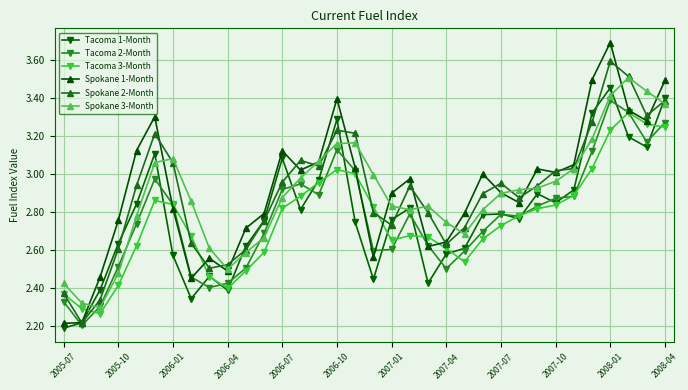

Which series has the widest spread of values?

Spokane 1-Month